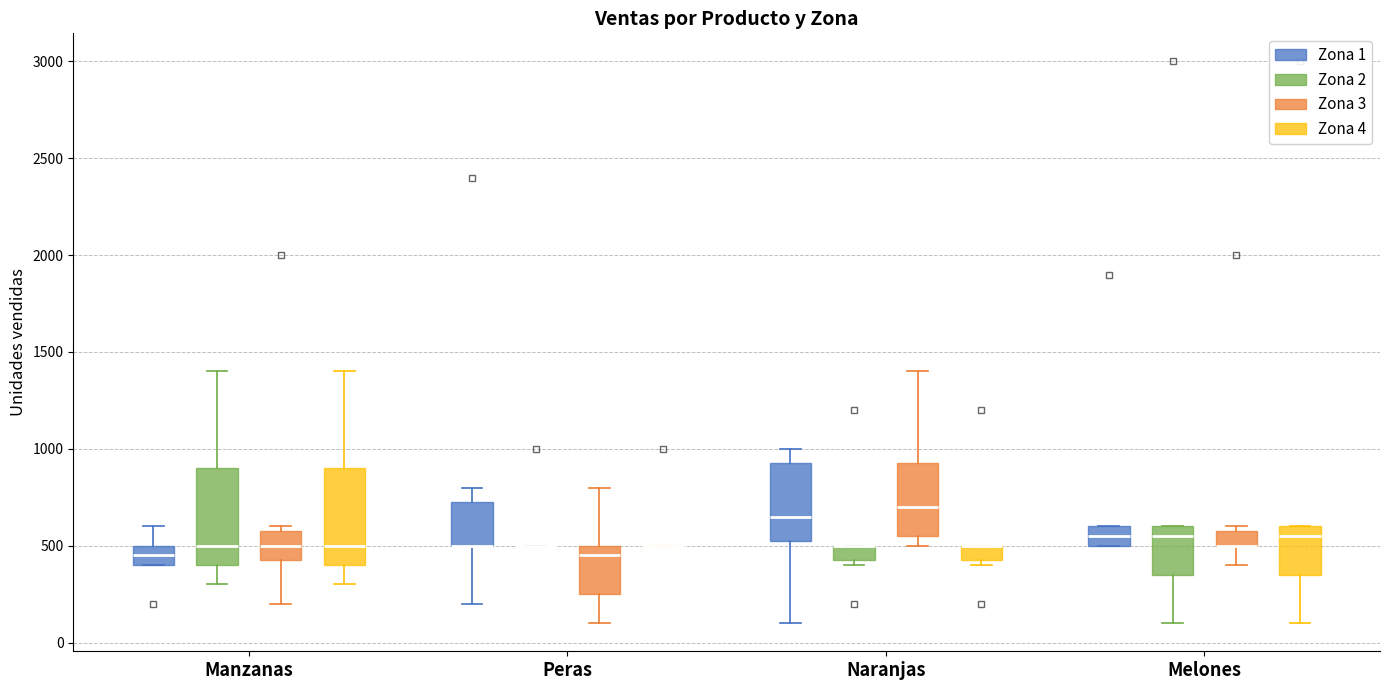

Reading left to right, transcribe this box plot: for each box, give where its median line is, the range the box spans, and where its two whiskers end, as read against the y-axis. The values are not printed on the chart, so give them approximately, as read against the axis.

Manzanas (Zona 1): median 450, box 400 to 500, whiskers 400 to 600
Manzanas (Zona 2): median 500, box 400 to 900, whiskers 300 to 1400
Manzanas (Zona 3): median 500, box 450 to 600, whiskers 200 to 600 (just above the box's upper edge)
Manzanas (Zona 4): median 500, box 400 to 900, whiskers 300 to 1400
Peras (Zona 1): median 500 (drawn on the box's lower edge), box 500 to 750, whiskers 200 to 800
Peras (Zona 2): box collapsed to a line at 500, whiskers 500 to 500
Peras (Zona 3): median 450, box 250 to 500, whiskers 100 to 800
Peras (Zona 4): box collapsed to a line at 500, whiskers 500 to 500
Naranjas (Zona 1): median 650, box 550 to 950, whiskers 100 to 1000
Naranjas (Zona 2): median 500 (drawn on the box's upper edge), box 450 to 500, whiskers 400 to 500
Naranjas (Zona 3): median 700, box 550 to 950, whiskers 500 to 1400
Naranjas (Zona 4): median 500 (drawn on the box's upper edge), box 450 to 500, whiskers 400 to 500
Melones (Zona 1): median 550, box 500 to 600, whiskers 500 to 600
Melones (Zona 2): median 550, box 350 to 600, whiskers 100 to 600
Melones (Zona 3): median 500 (drawn on the box's lower edge), box 500 to 600, whiskers 400 to 600 (just above the box's upper edge)
Melones (Zona 4): median 550, box 350 to 600, whiskers 100 to 600